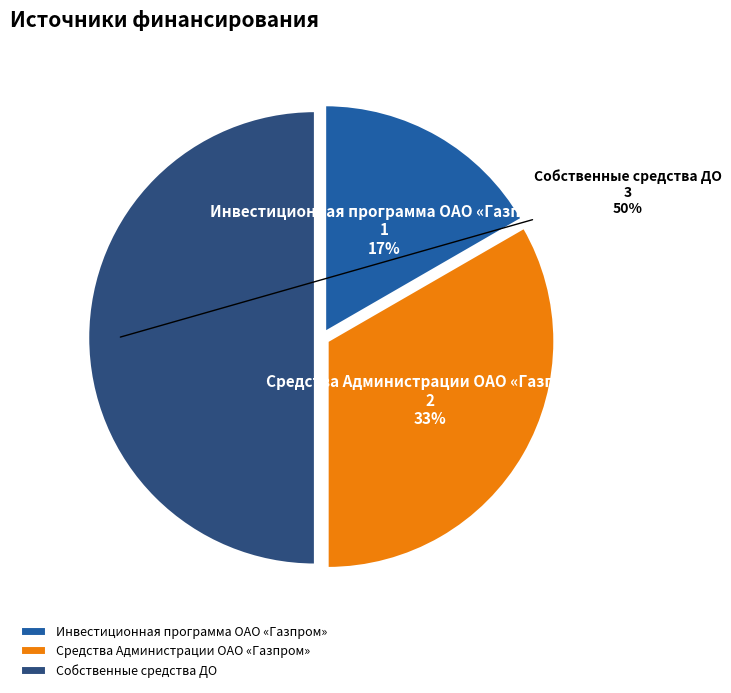

Which has a higher value, Собственные средства ДО or Средства Администрации ОАО «Газпром»?

Собственные средства ДО